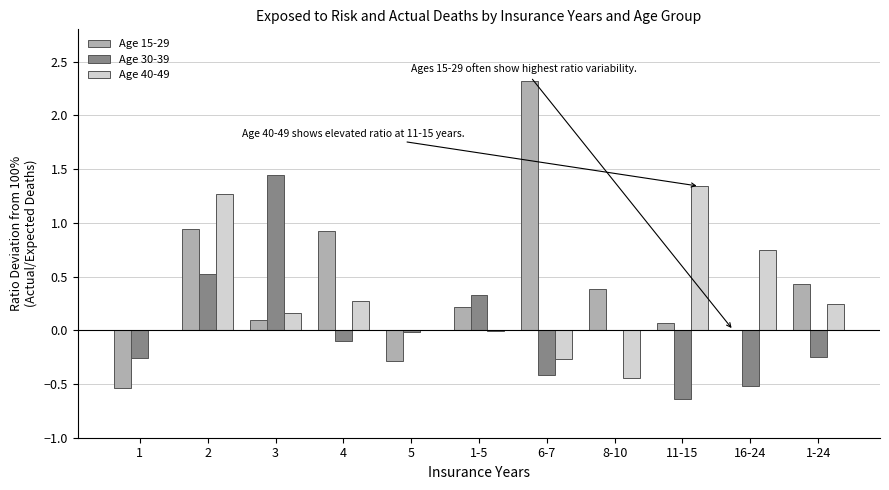

Count the number of categories in the chart.

11